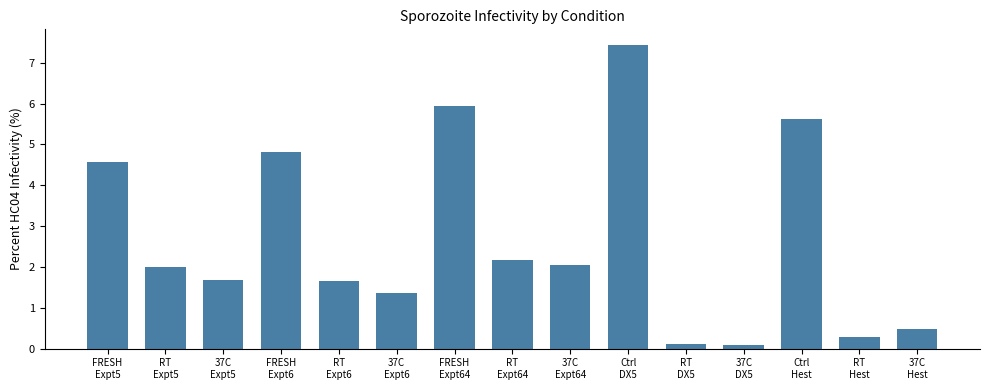

What is the minimum value shown in the chart?

0.1